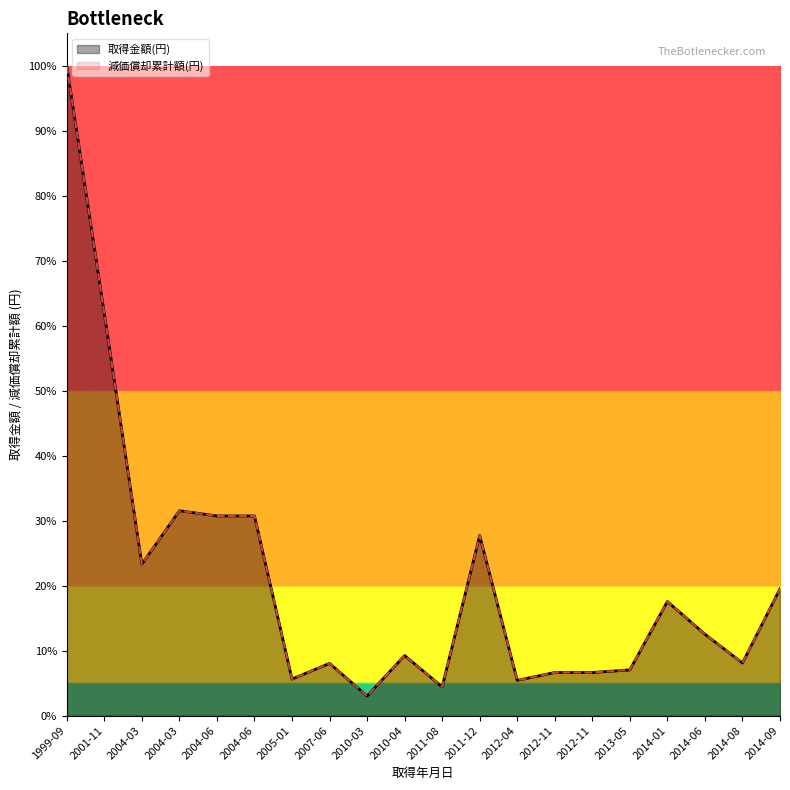

True or false: 取得金額(円) and 減価償却累計額(円) cross at least once.

False